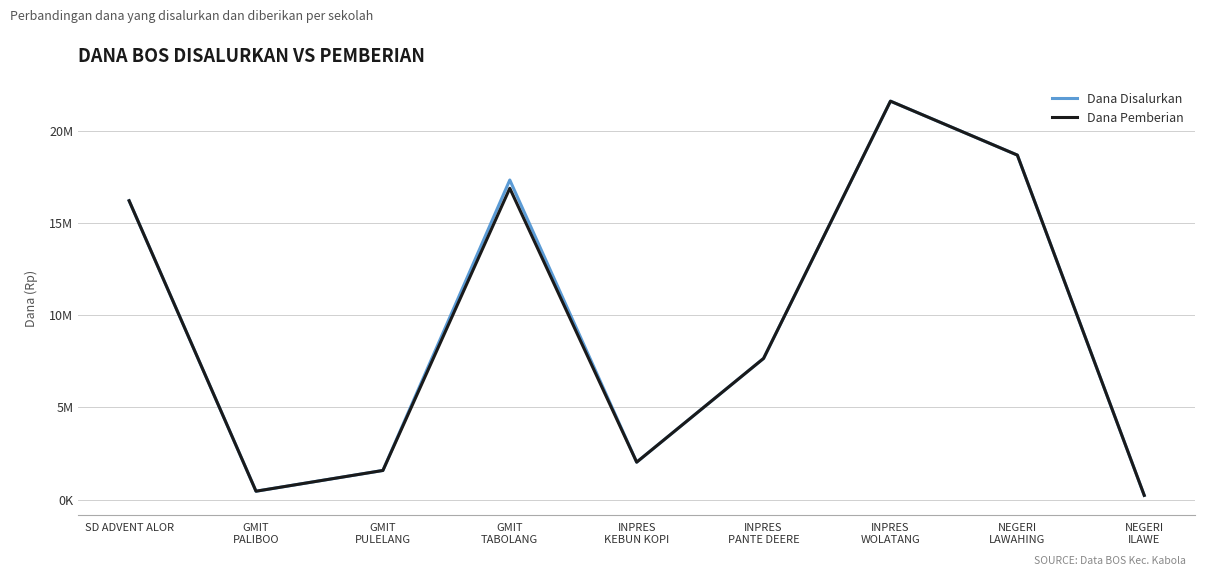

Does the chart have visible grid lines?

Yes